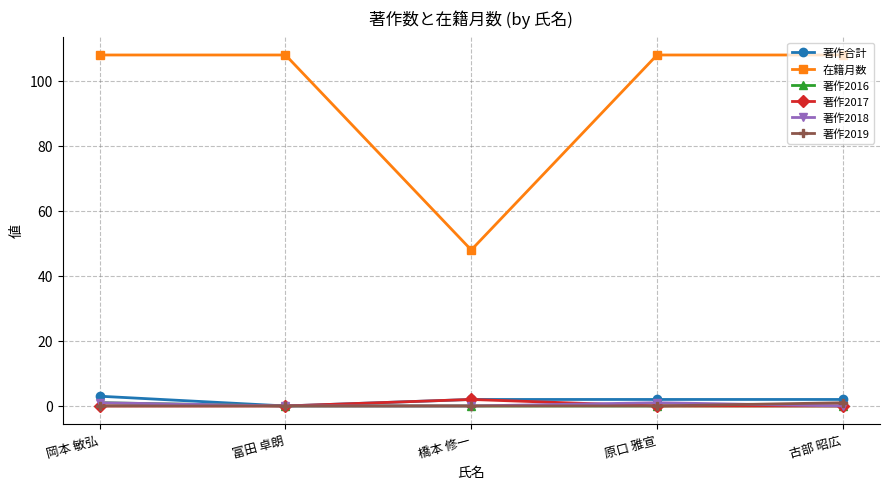

Reading left to right, transcribe all the data shown in this chart.

著作合計: 3	0	2	2	2
在籍月数: 108	108	48	108	108
著作2016: 1	0	0	0	0
著作2017: 0	0	2	0	0
著作2018: 1	0	0	1	0
著作2019: 0	0	0	0	1